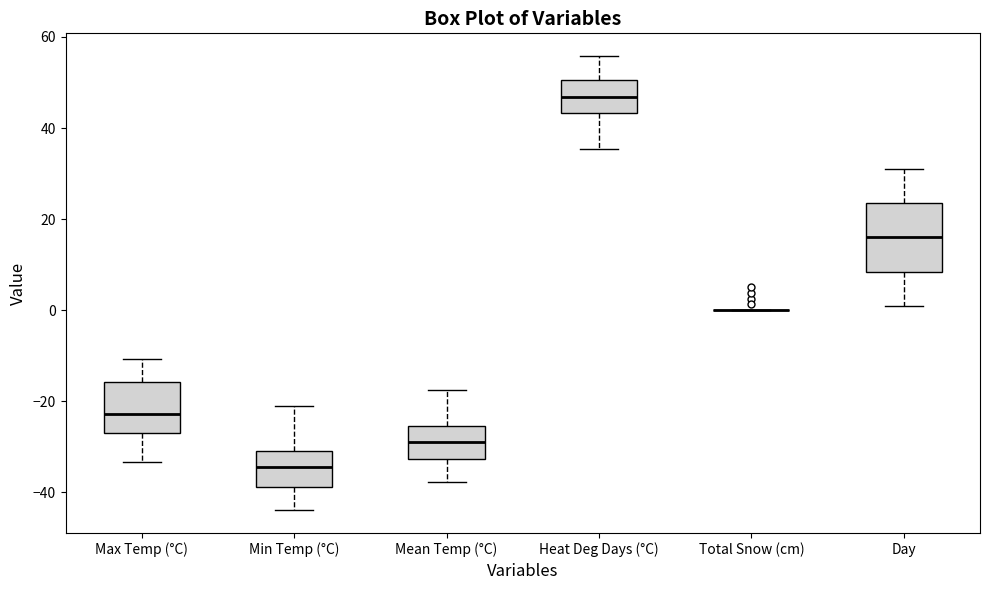

Comparing the boxes themselves (not the whiskers), which one is the tallest?

Day